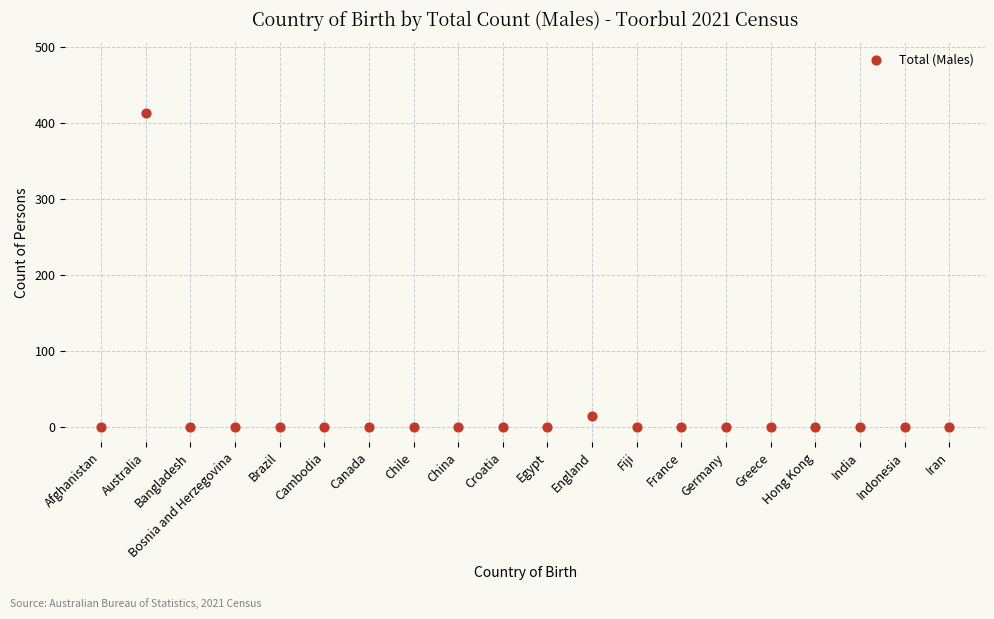

What Y value in the scatter plot is closest to 206?

15